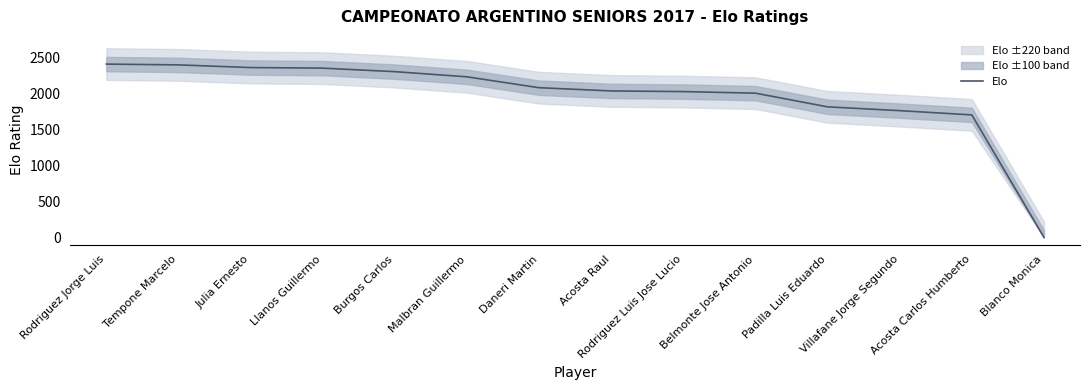

Reading right to left, transcribe all the data shown in this chart.

Blanco Monica=0	Acosta Carlos Humberto=1702	Villafane Jorge Segundo=1761	Padilla Luis Eduardo=1814	Belmonte Jose Antonio=2004	Rodriguez Luis Jose Lucio=2026	Acosta Raul=2035	Daneri Martin=2080	Malbran Guillermo=2231	Burgos Carlos=2303	Llanos Guillermo=2352	Julia Ernesto=2360	Tempone Marcelo=2397	Rodriguez Jorge Luis=2408